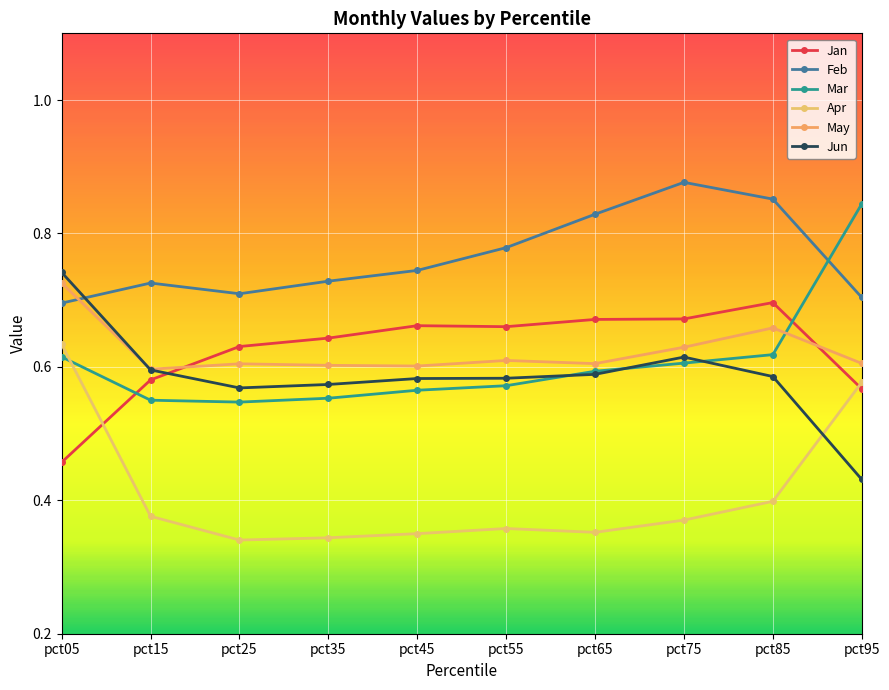

True or false: Mar and Feb intersect in this chart.

True